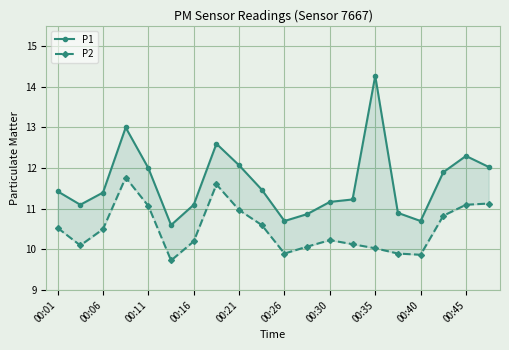

True or false: P1 has a value of 18.5 at 13.

False